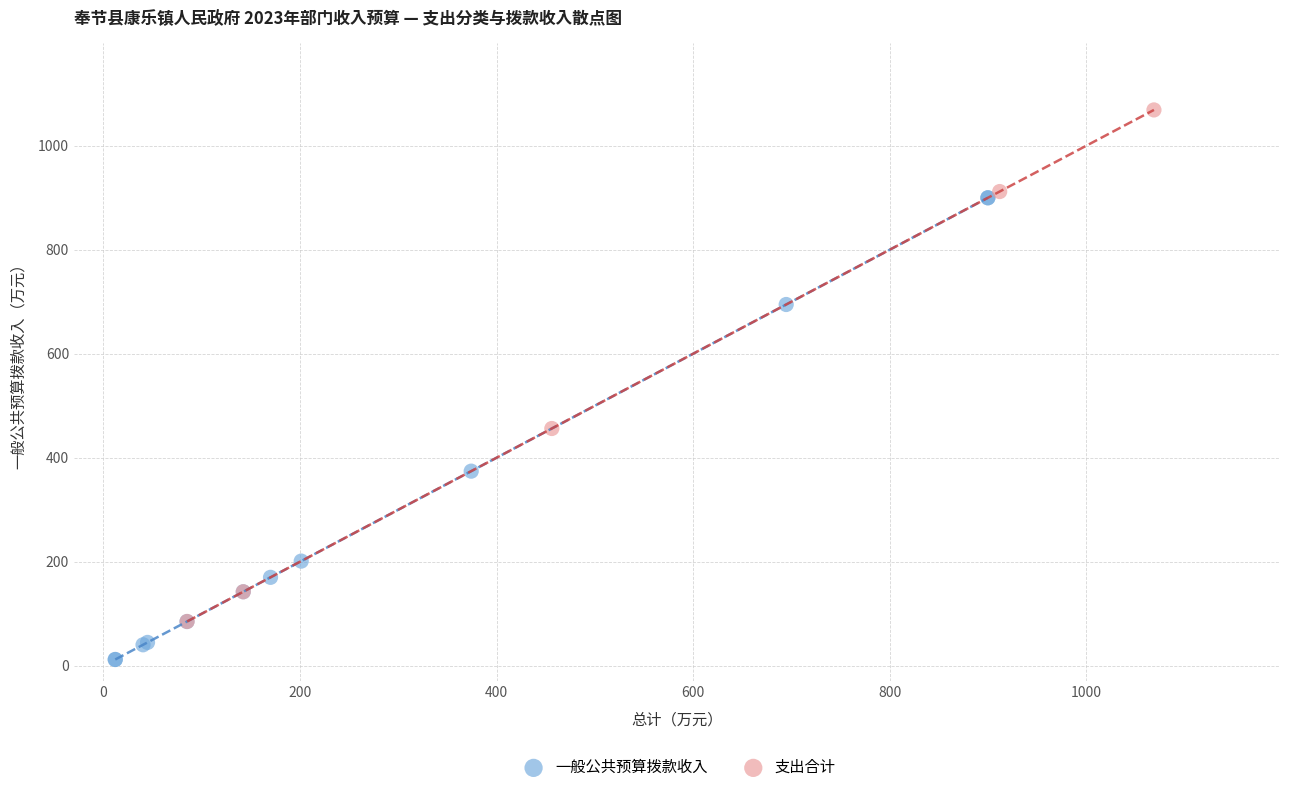

Which series contains the highest Y value?

支出合计